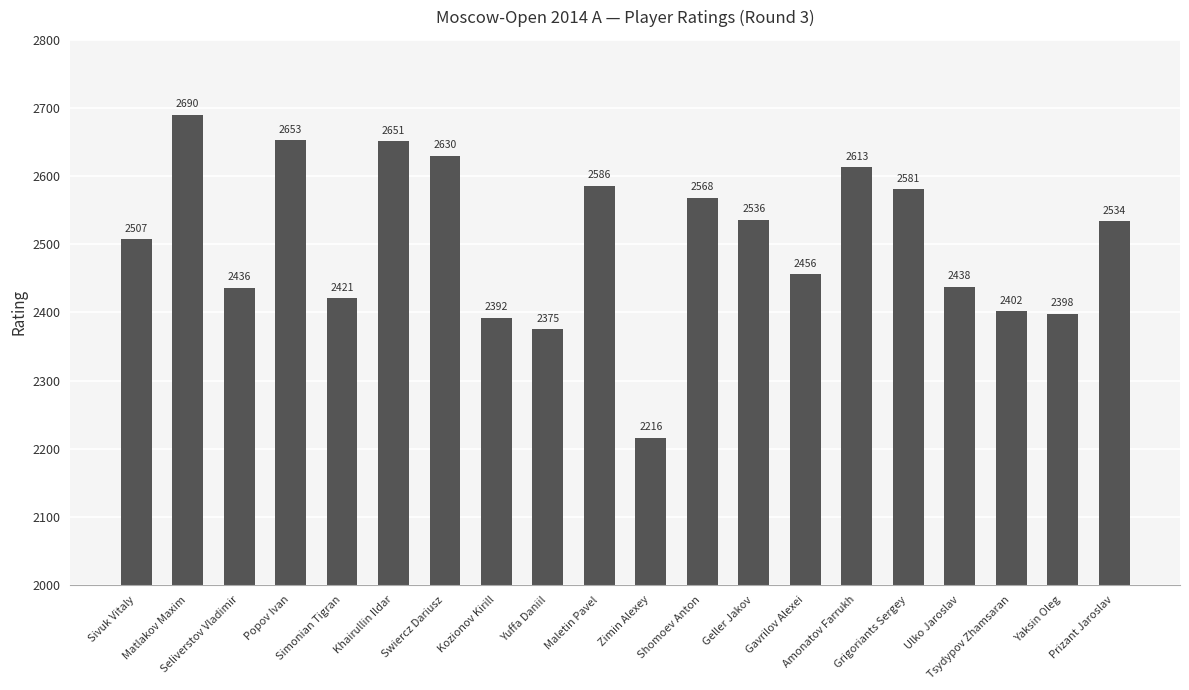

What is the change in value from Popov Ivan to Kozionov Kirill?

-261